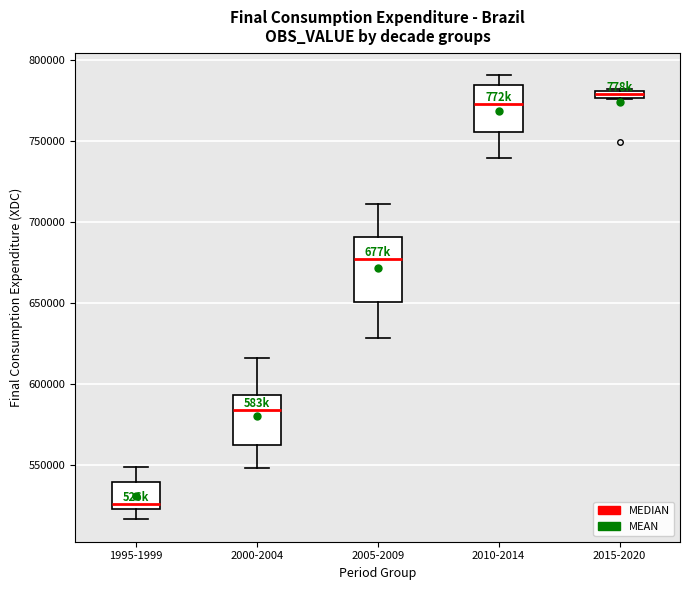

Which box's median line is the highest?

2015-2020